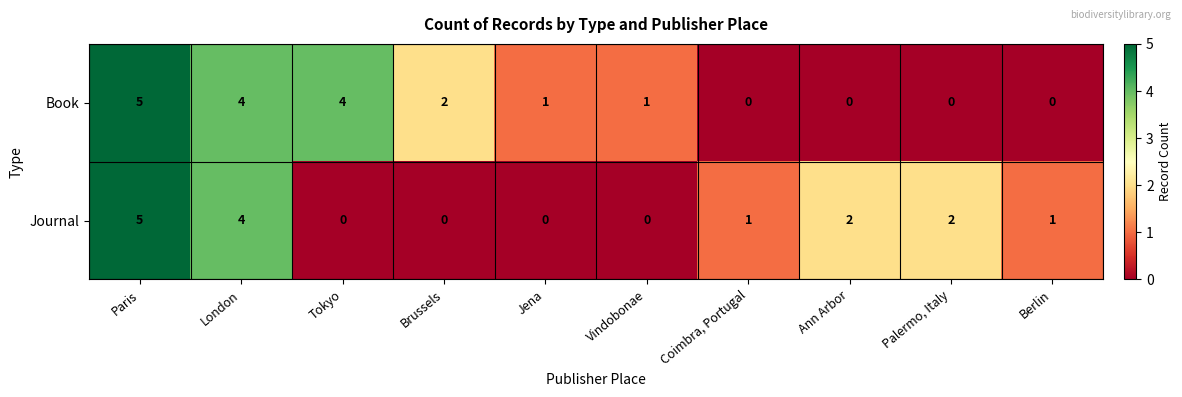

Which series changed the most between Paris and Tokyo?

Journal